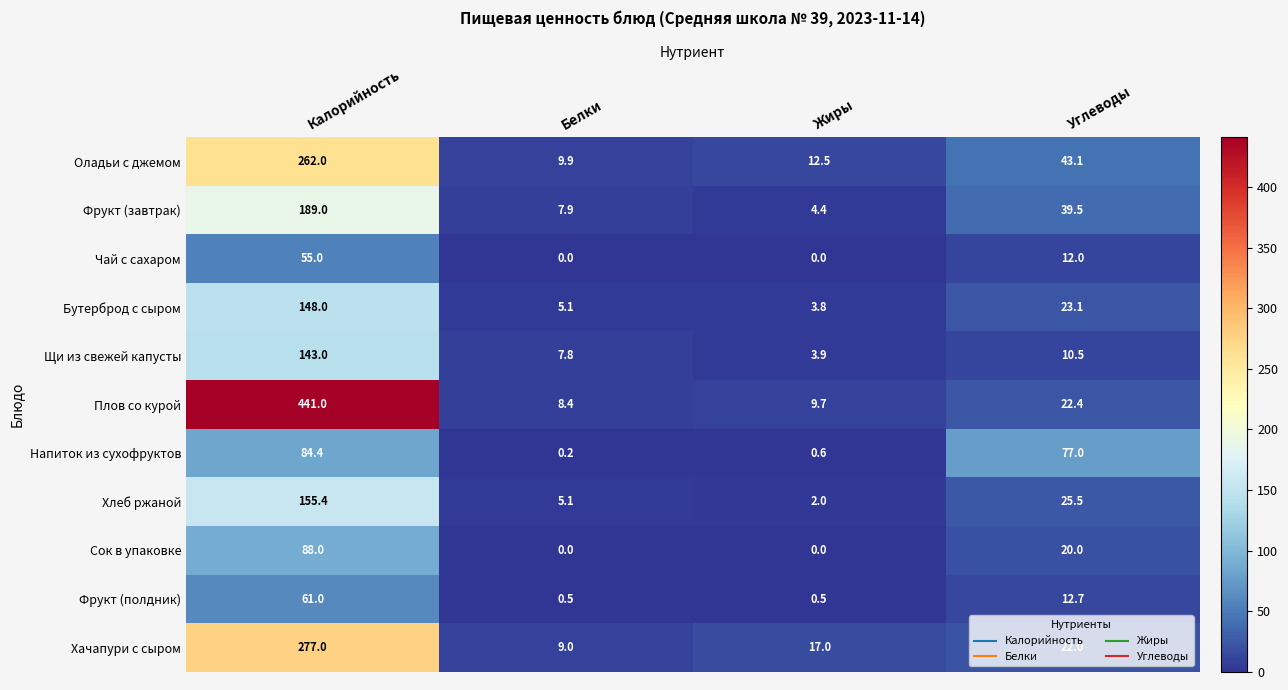

What is the total value across all series at Калорийность?

1903.8